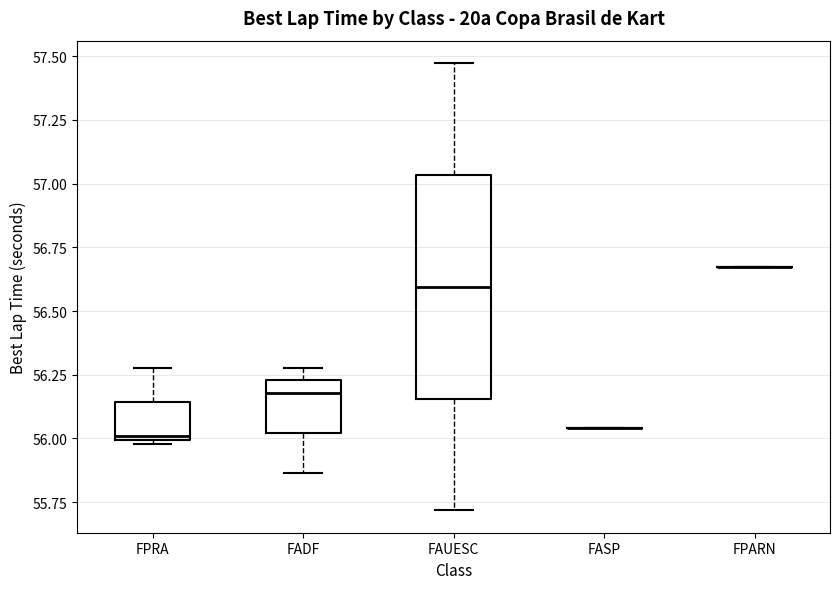

Reading left to right, read every box against the y-axis: the position of its median line, the range the box covers, and the ends of its whiskers. The values are not printed on the chart, so give them approximately, as read against the axis.

FPRA: median 56.00 (just above the box's lower edge), box 56.00 to 56.15, whiskers 56.00 (just below the box's lower edge) to 56.30
FADF: median 56.20, box 56.00 to 56.25, whiskers 55.85 to 56.30
FAUESC: median 56.60, box 56.15 to 57.05, whiskers 55.70 to 57.45
FASP: box collapsed to a line at 56.05, whiskers 56.05 to 56.05
FPARN: box collapsed to a line at 56.65, whiskers 56.65 to 56.65